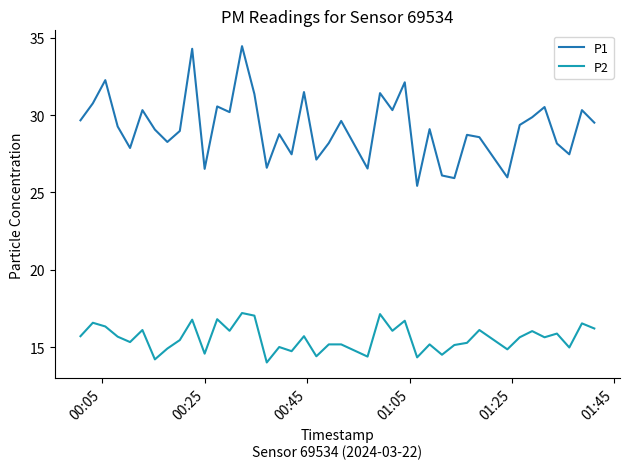

Count the number of categories in the chart.

40